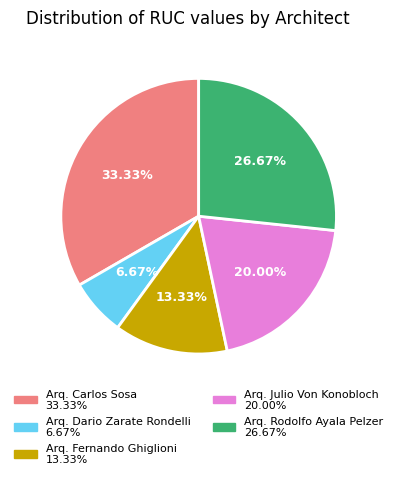

To the nearest percent, what percentage of the pie is Arq. Dario Zarate Rondelli?

7%